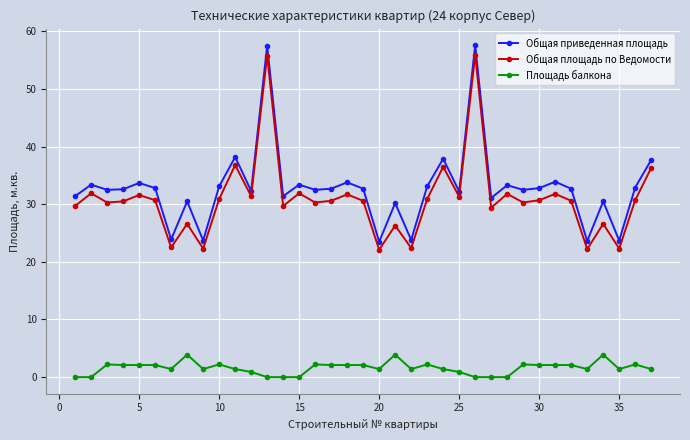

What is the average value of the Общая площадь по Ведомости series?

30.9